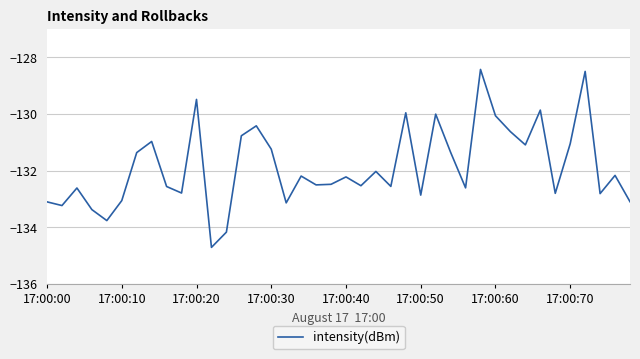

What is the smallest value displayed?

-134.7